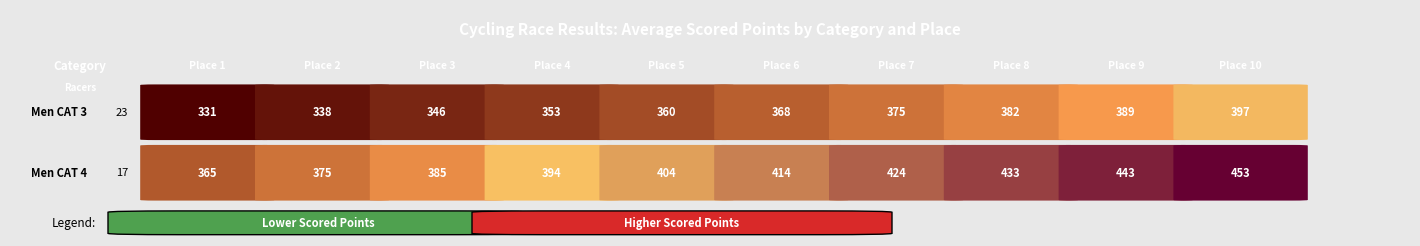

How many data points in Men CAT 3 are less than 367?

5